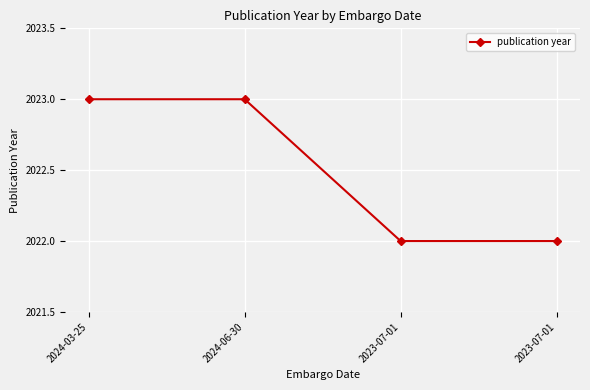

Does the chart display data point markers on the line(s)?

Yes